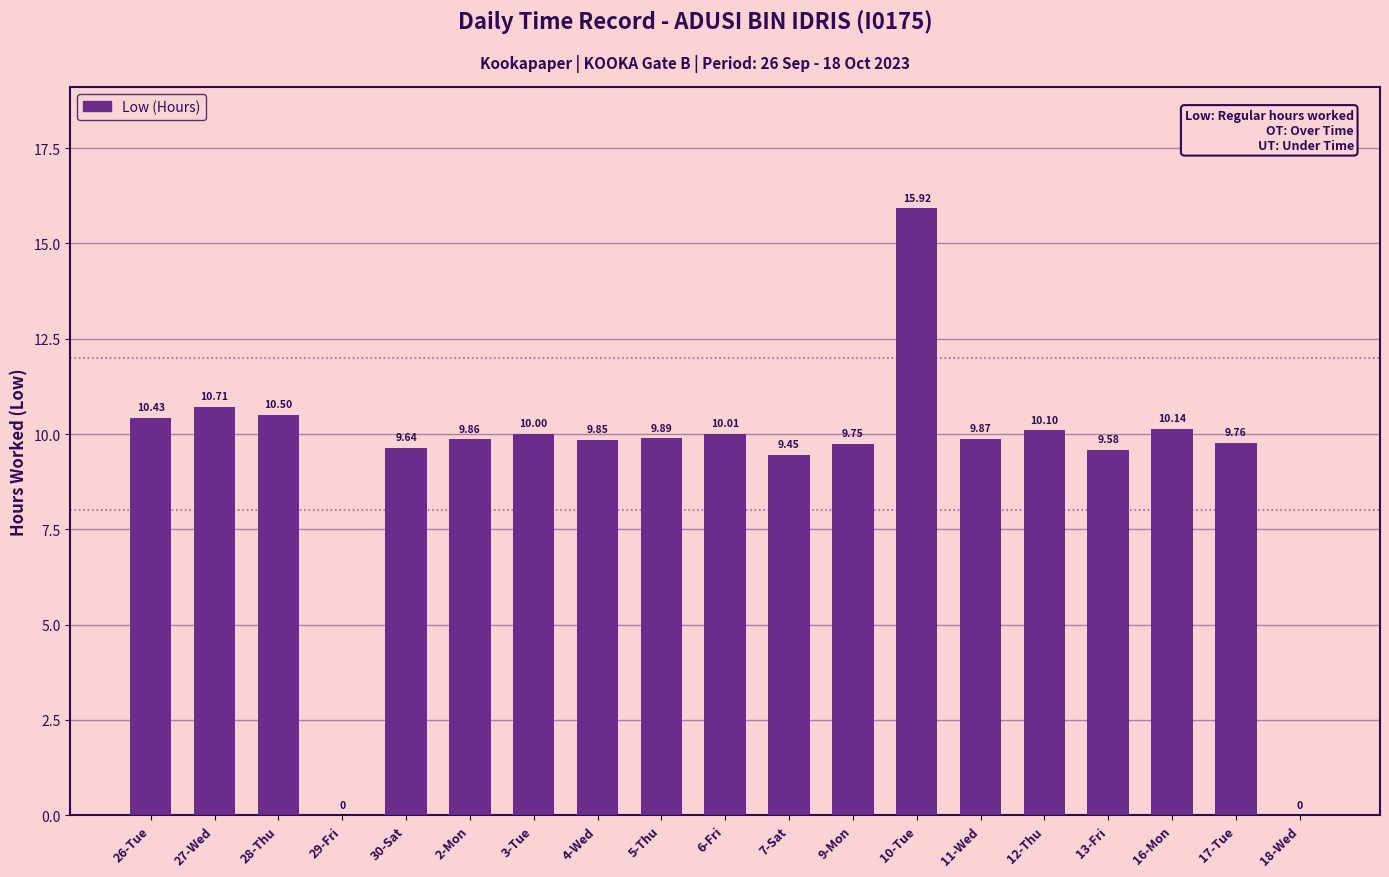

Are the bars horizontal?

No